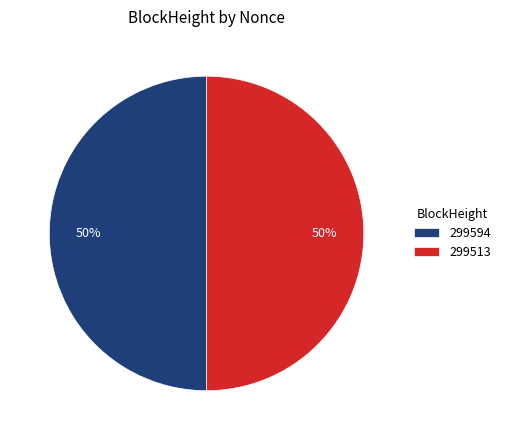

Approximately how many times larger is the value at 299594 compared to 299513?

1.0